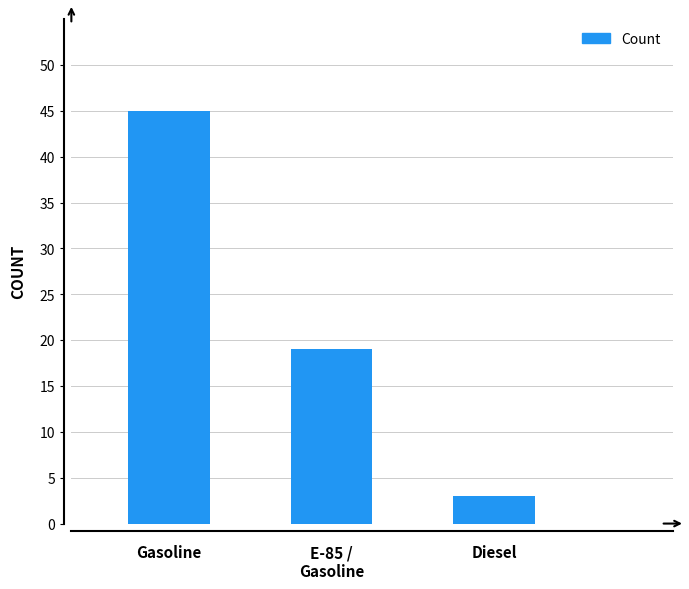

At which label is the value closest to 24?

E-85 /
Gasoline